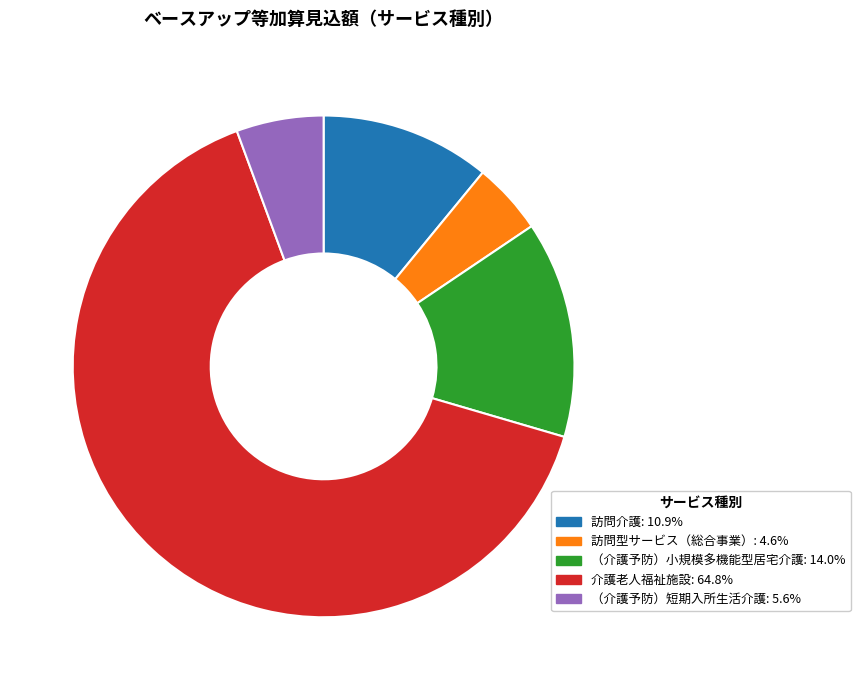

What is the largest slice in the pie chart?

介護老人福祉施設